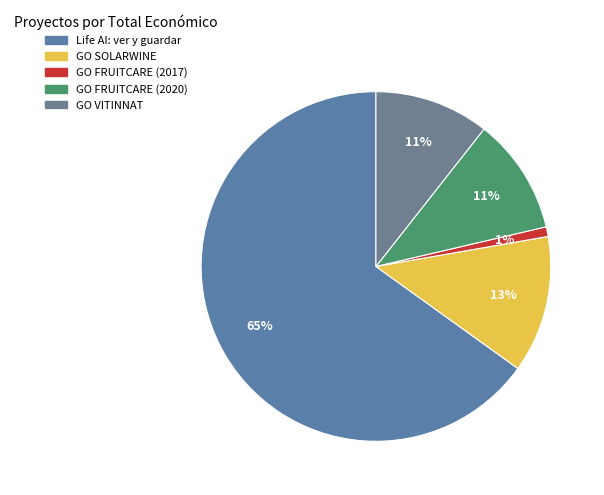

True or false: GO SOLARWINE accounts for 6% of the total.

False